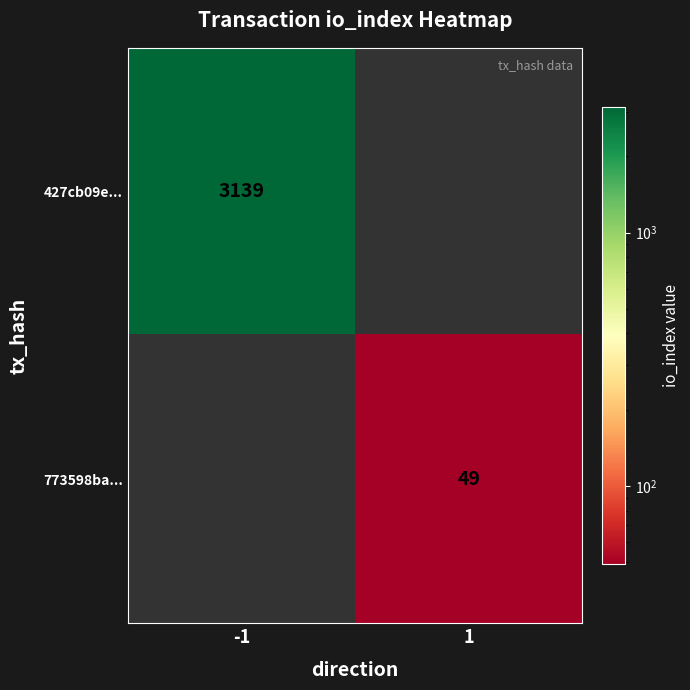

True or false: 773598ba... has a value of 49 at 1.

True